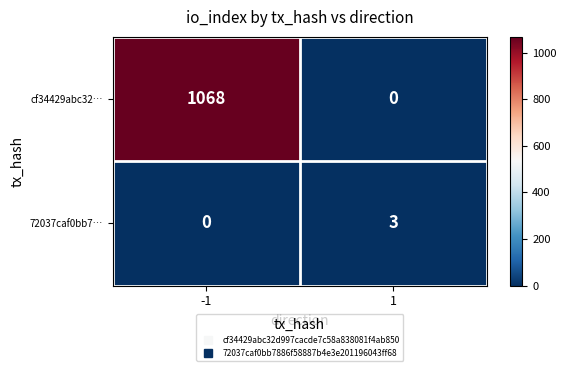

What is the average value of the cf34429abc32… series?

534